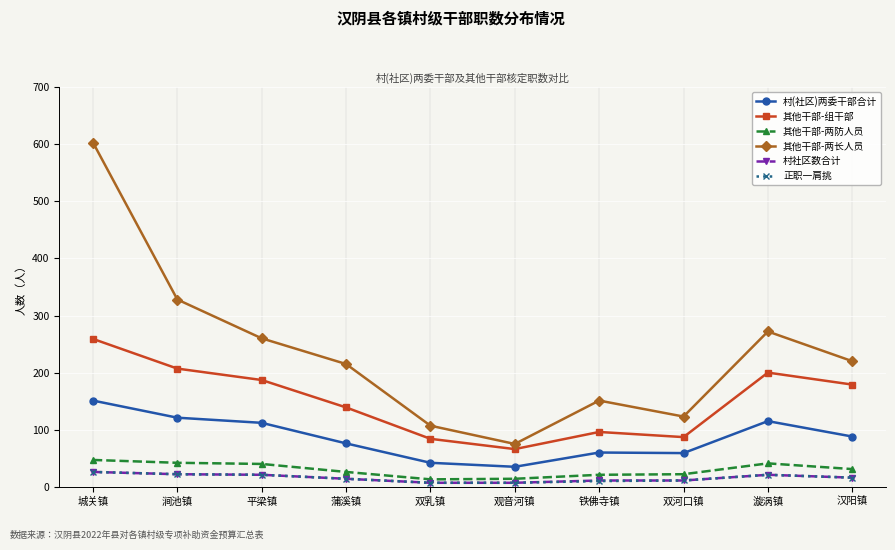

How many values in the 正职一肩挑 series are below 16?

5